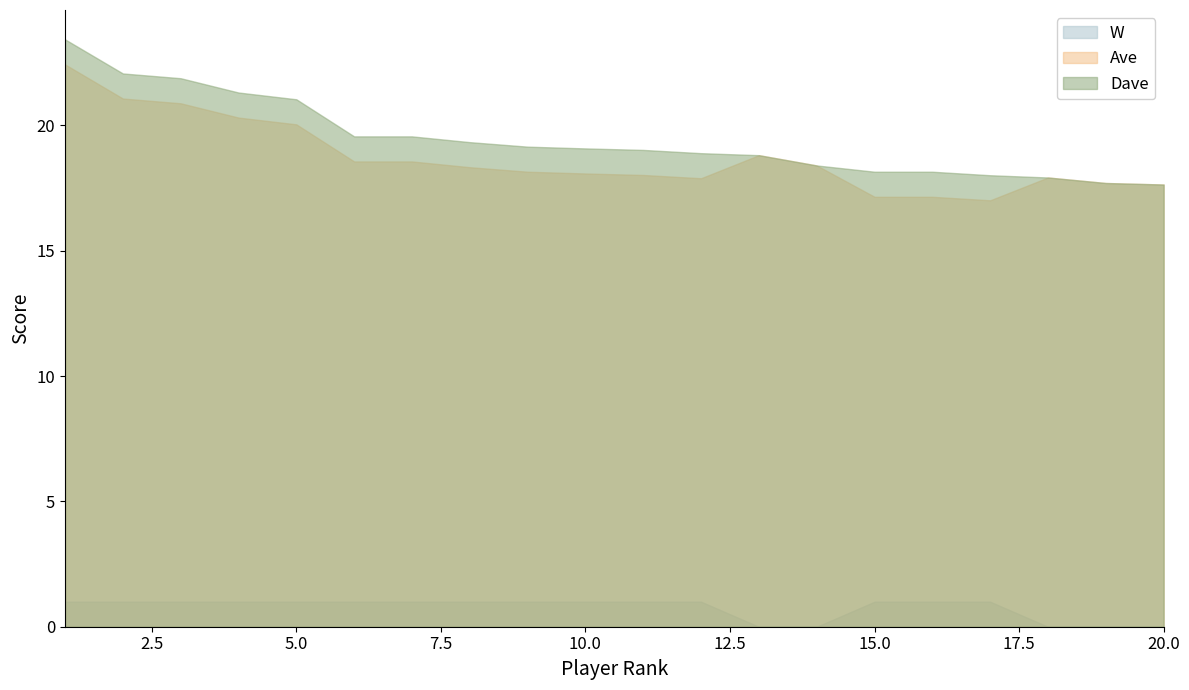

Which series has the largest total across all categories?

Dave